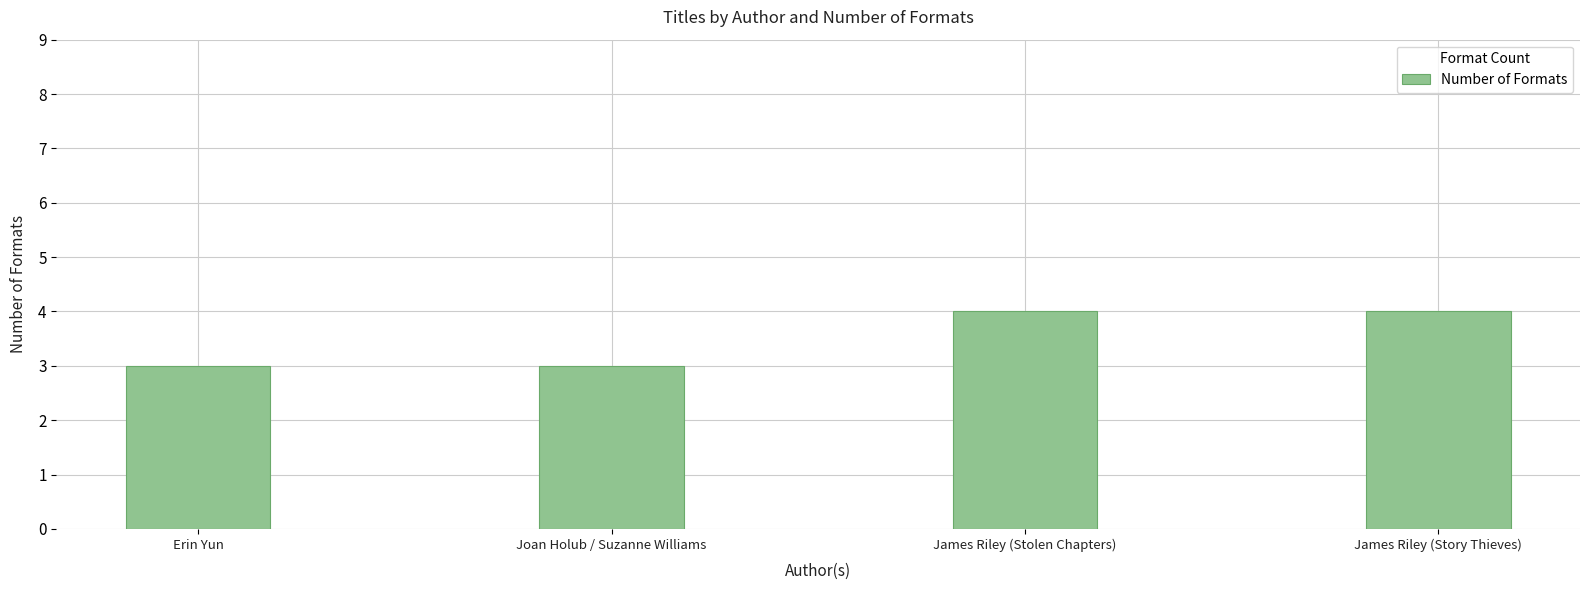

What is the maximum value shown in the chart?

4